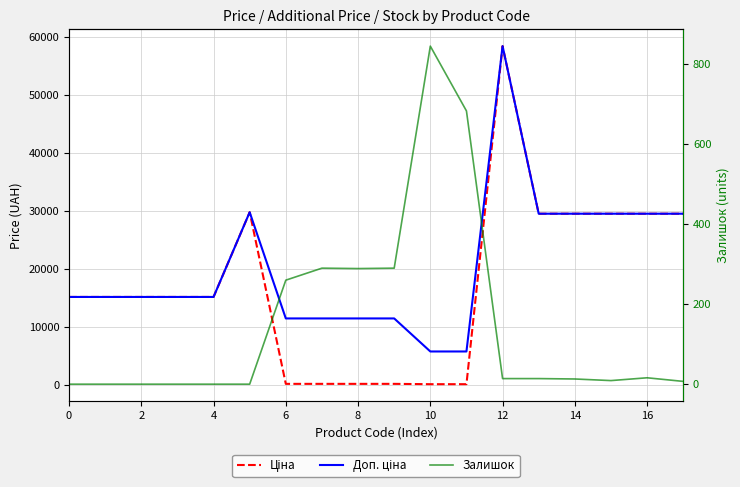

What is the difference between the Доп. ціна values at 16 and 10?

23786.5